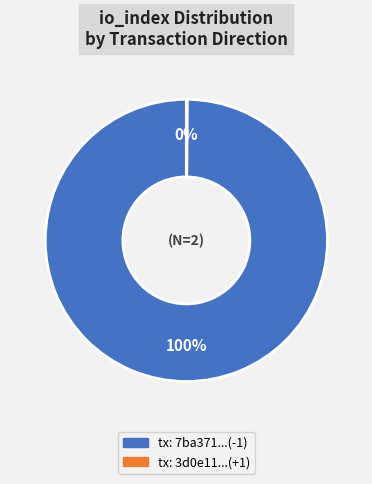

To the nearest percent, what is the difference between the largest and smallest slice percentages?

100%